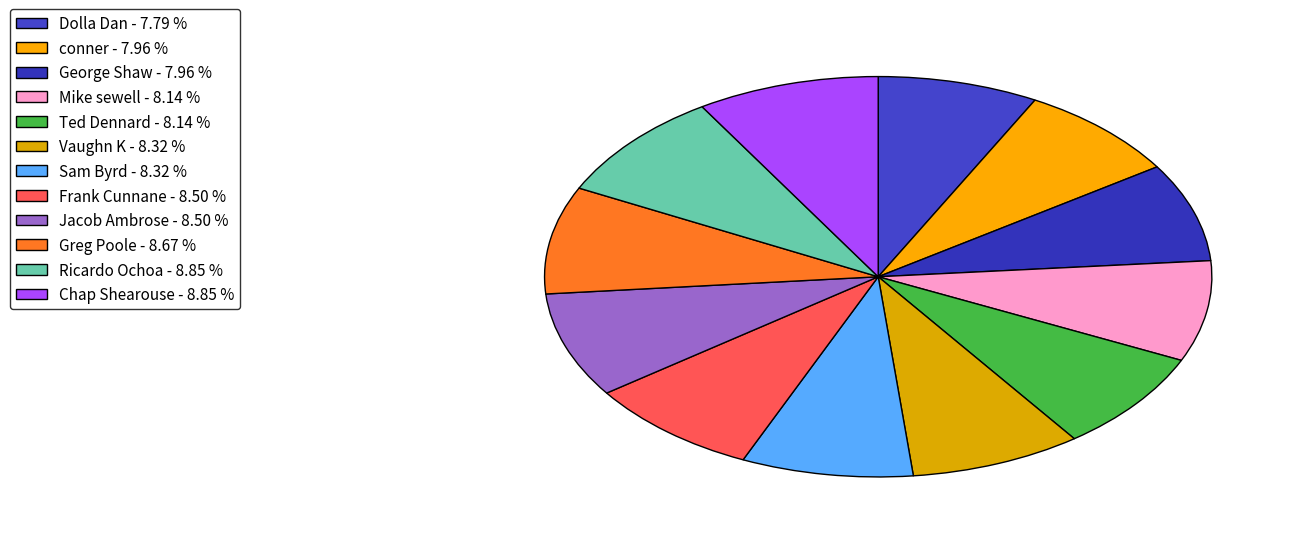

To the nearest percent, what is the average slice percentage?

8%